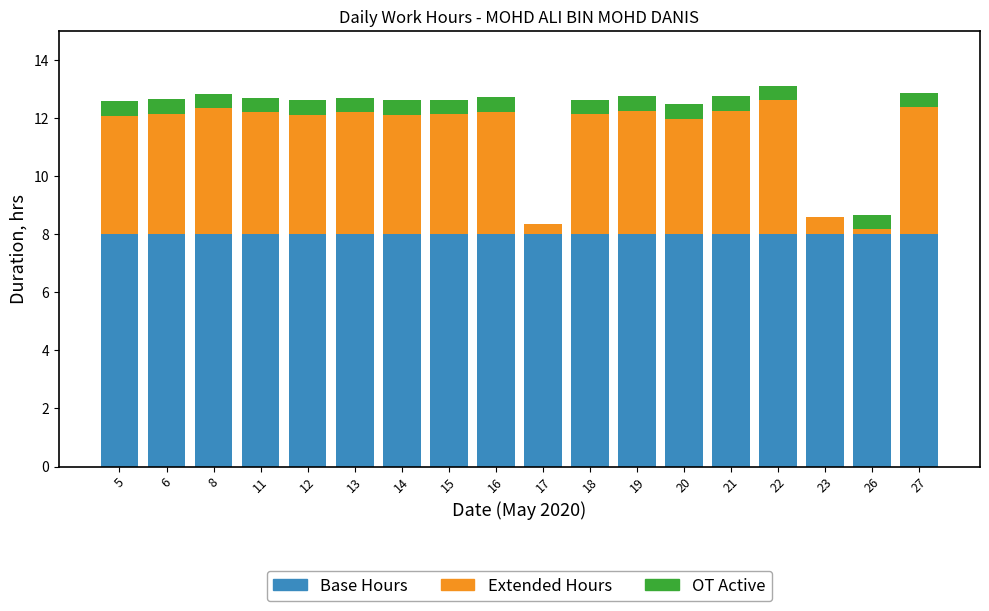

What is the total value across all series at 19?

12.8